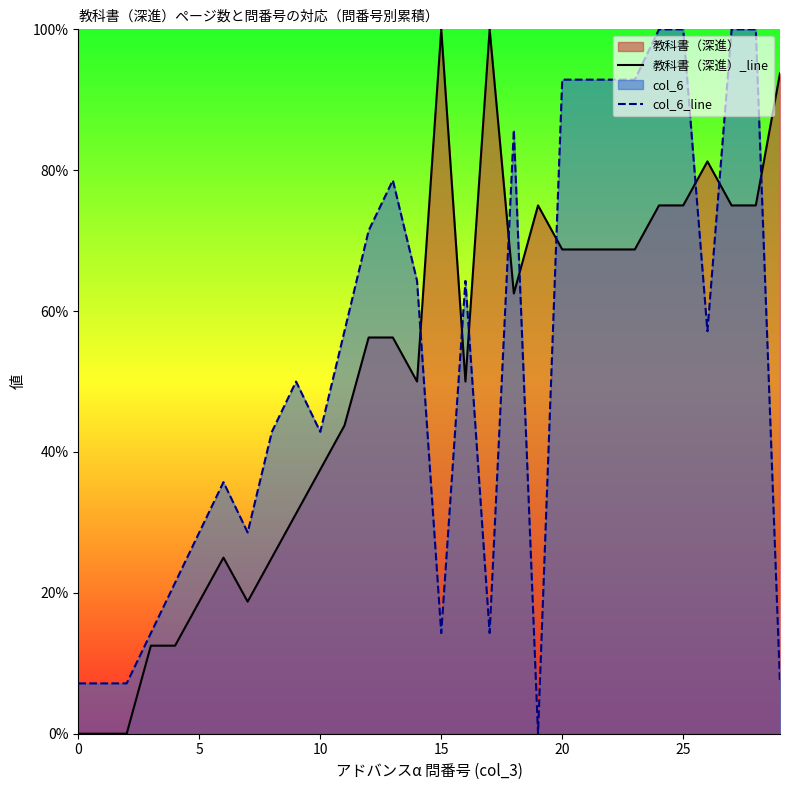

At which label is col_6_line closest to 50?

9